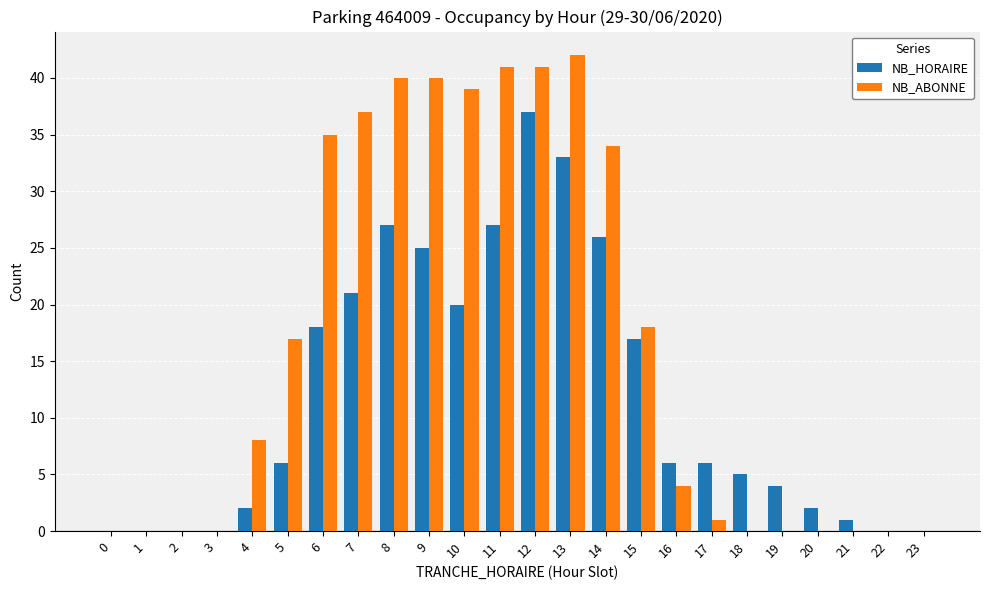

Count the number of data series in this chart.

2